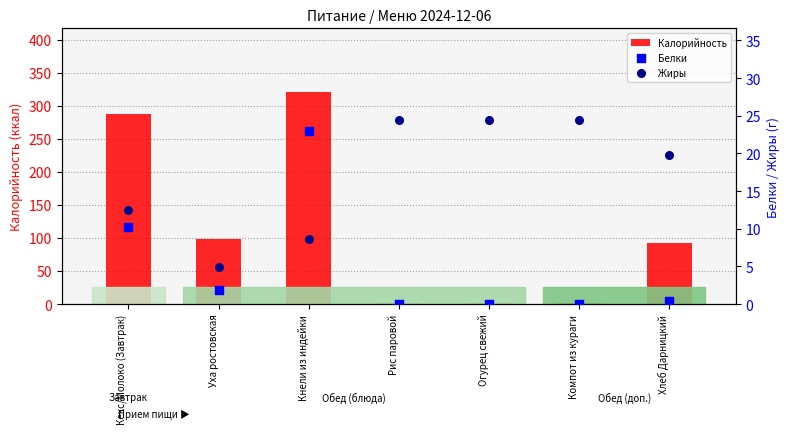

At how many categories does at least one series exceed 88?

4